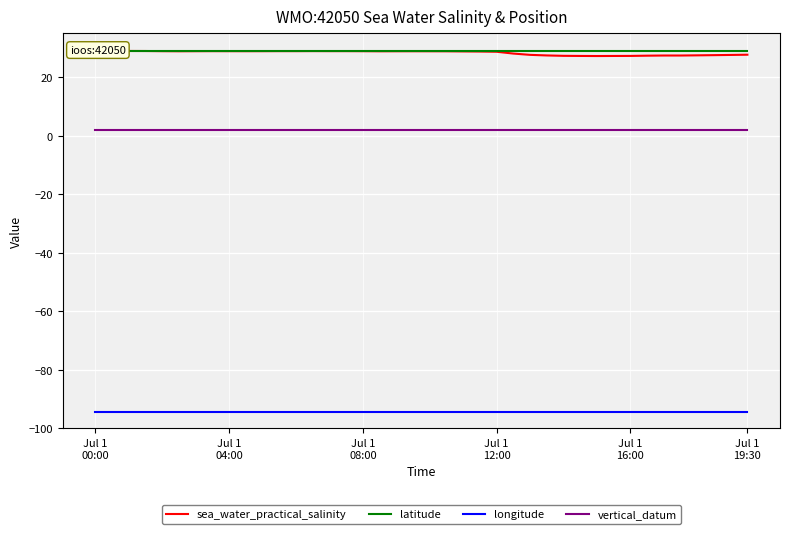

Rank the series by their maximum value, from highest to lowest.

sea_water_practical_salinity, latitude, vertical_datum, longitude